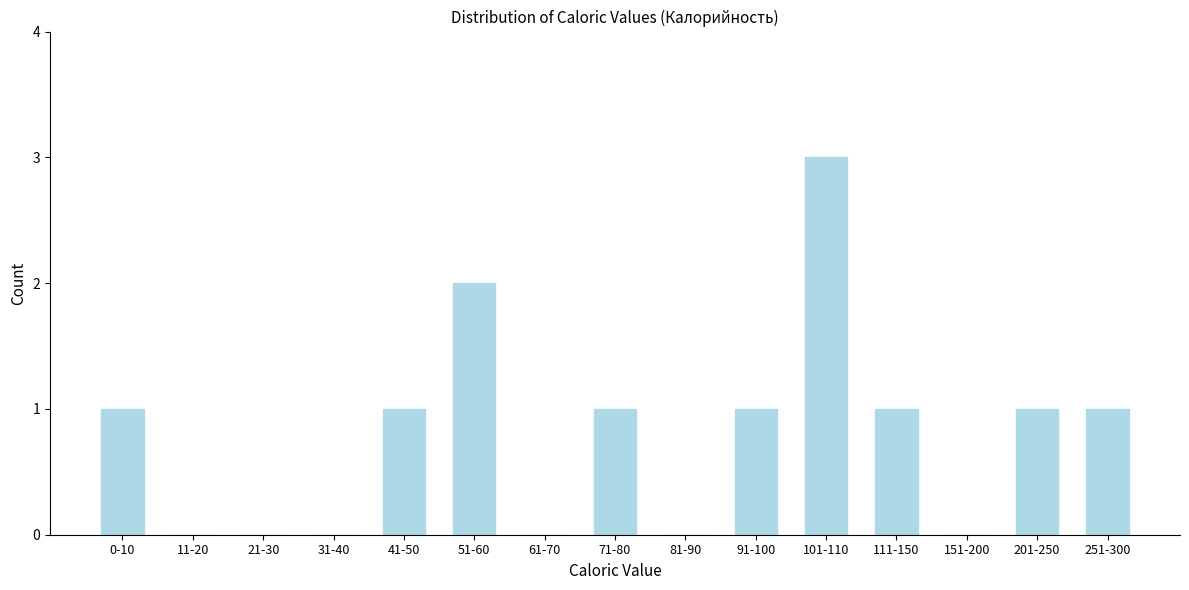

Reading right to left, list all the values displayed in this chart.

251-300=1	201-250=1	151-200=0	111-150=1	101-110=3	91-100=1	81-90=0	71-80=1	61-70=0	51-60=2	41-50=1	31-40=0	21-30=0	11-20=0	0-10=1